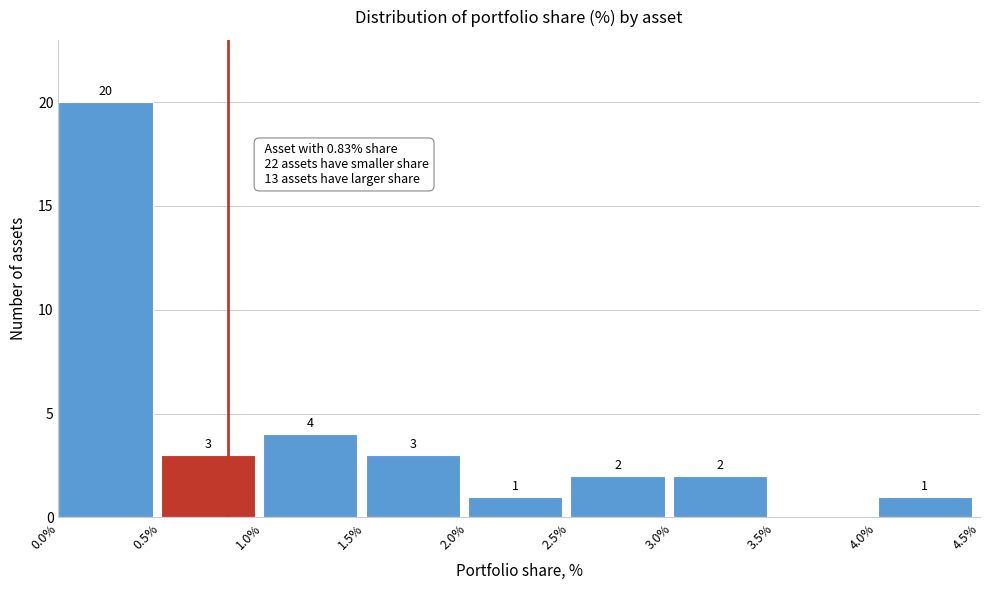

Which range on the x-axis has the tallest bar?

0.0% to 0.5%